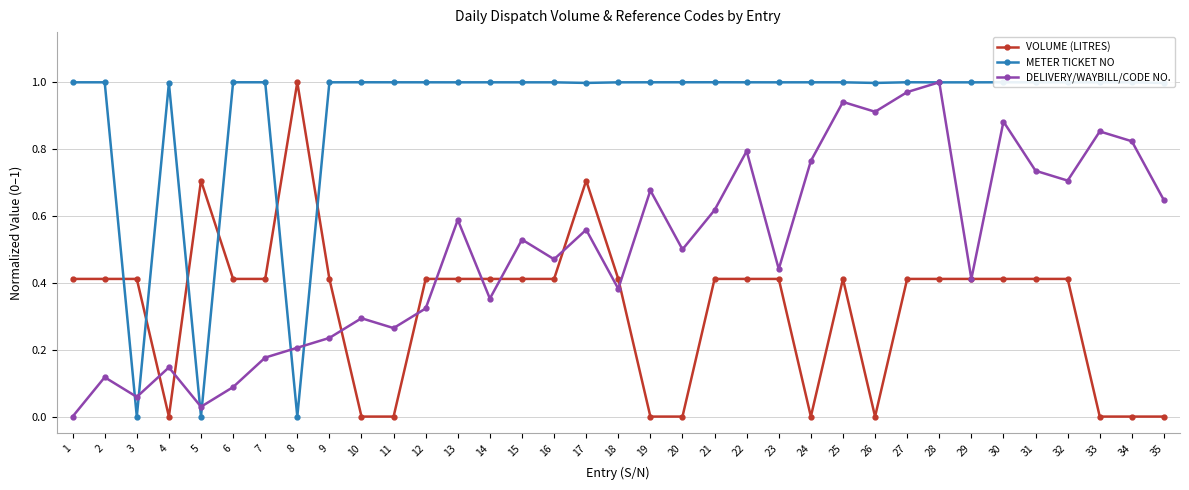

At 33, list the series in order from smallest to largest.

VOLUME (LITRES), DELIVERY/WAYBILL/CODE NO., METER TICKET NO